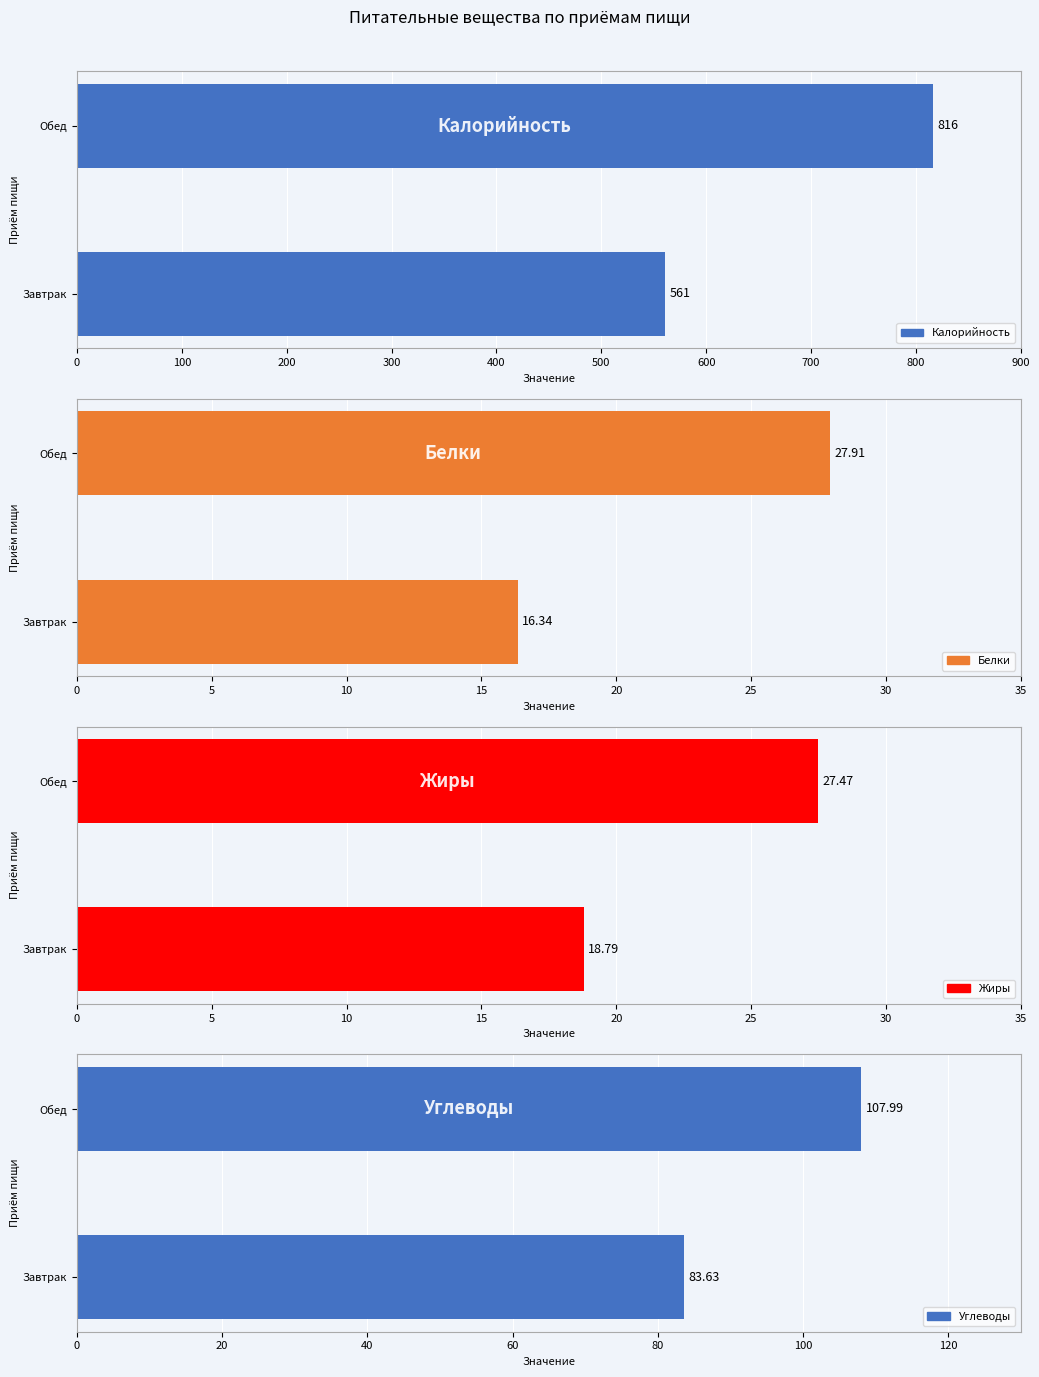

What is the sum of the Жиры values at Обед and Завтрак?

46.3